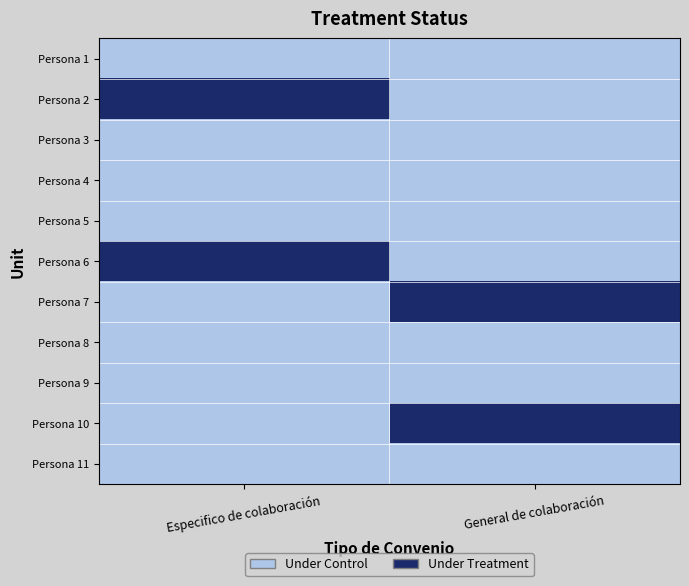

At which category is the sum across all series the highest?

Especifico de colaboración